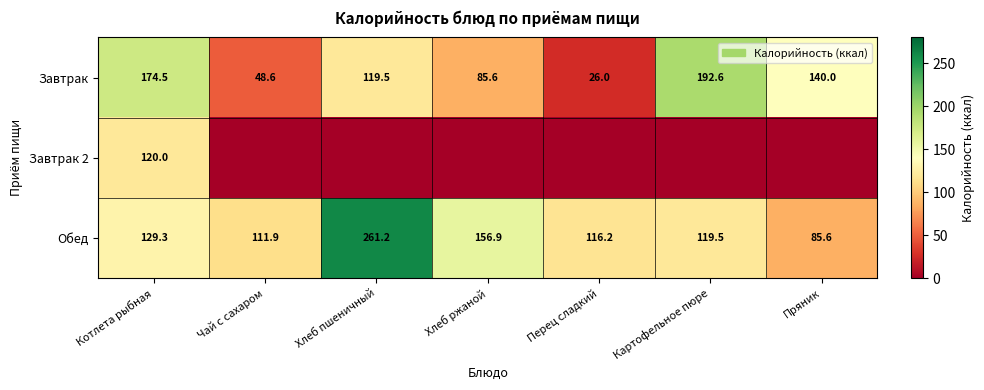

At which label does Обед reach its peak?

Хлеб пшеничный